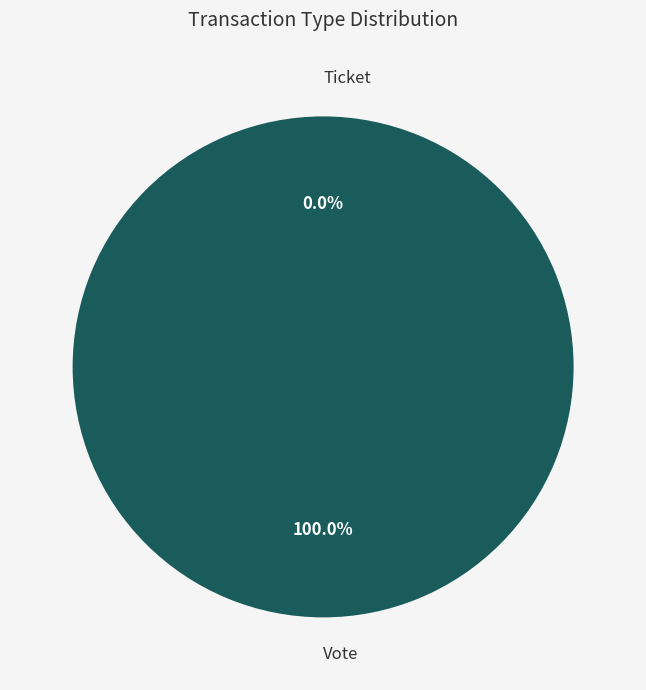

What is the largest slice in the pie chart?

Vote (io_index=1)